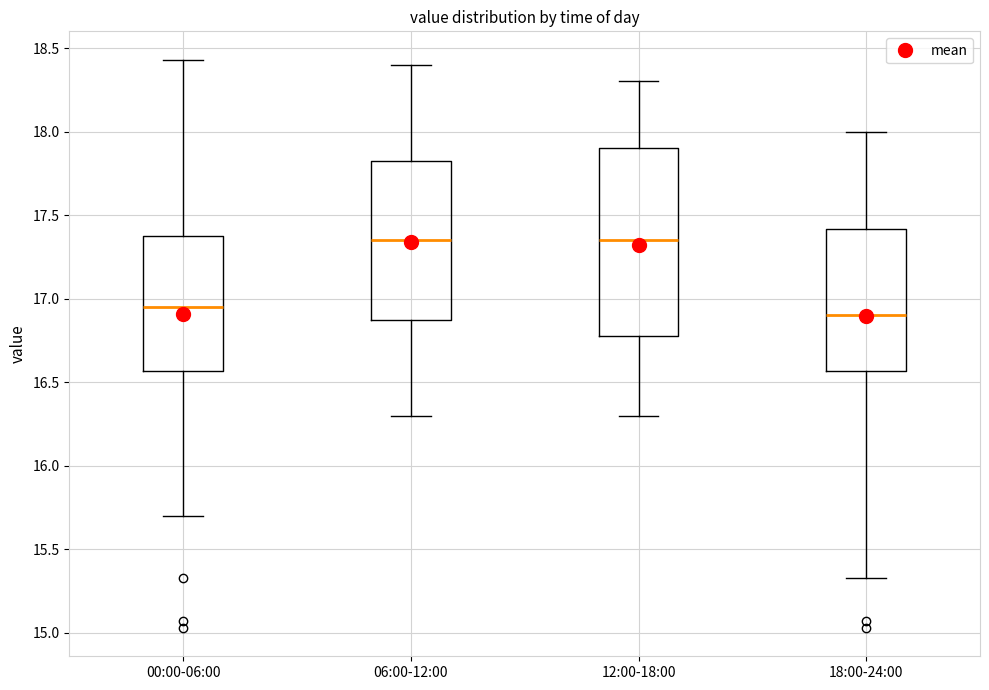

Where does the upper whisker of the box for 06:00-12:00 end on the y-axis? The values are not printed on the chart, so give them approximately, as read against the axis.

18.40